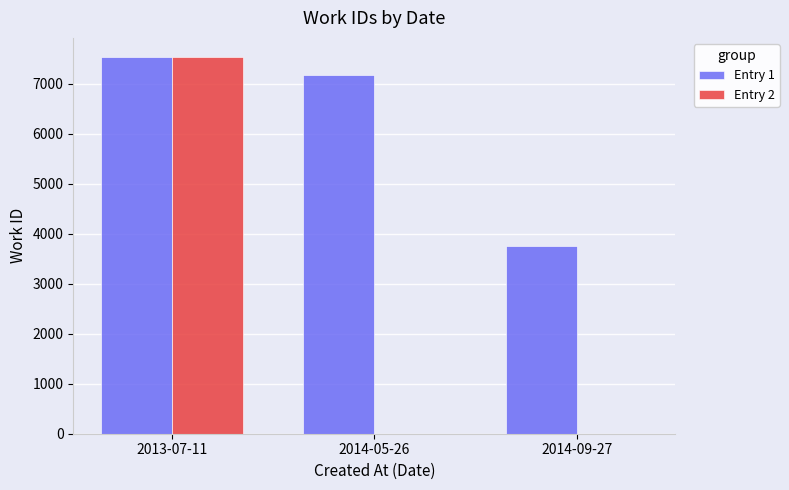

How many categories are shown in the chart?

3